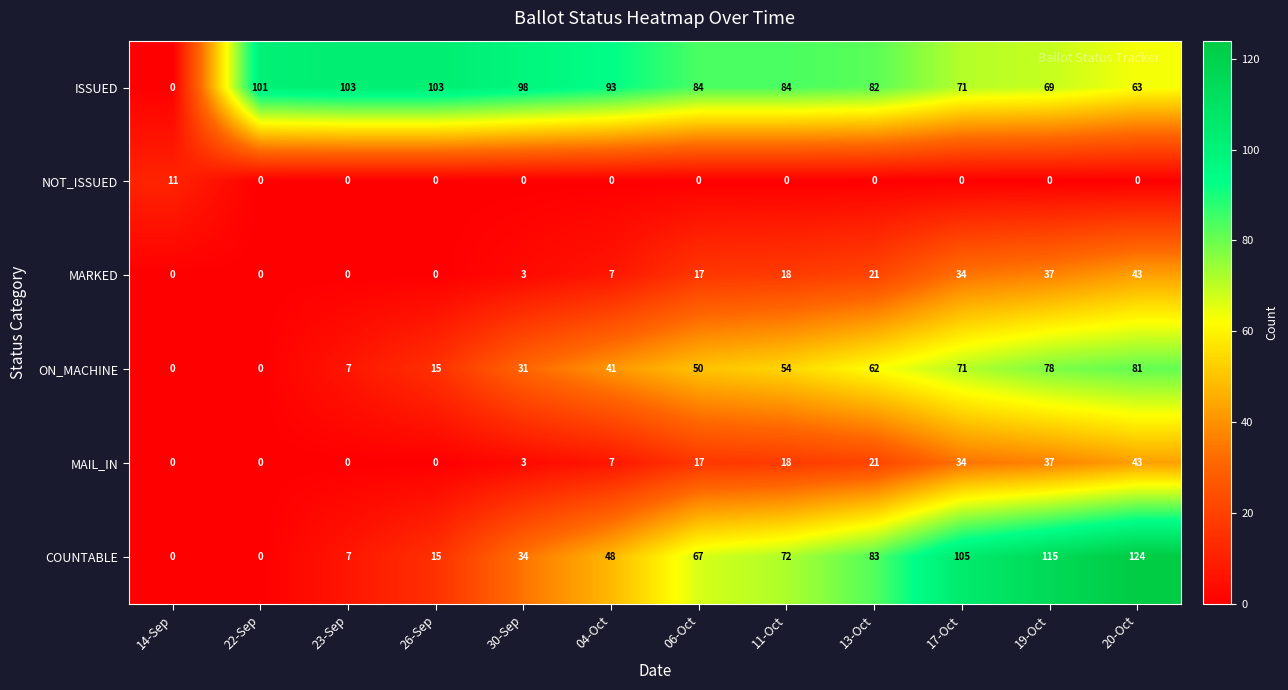

Is it true that ISSUED equals 103 at 23-Sep?

True